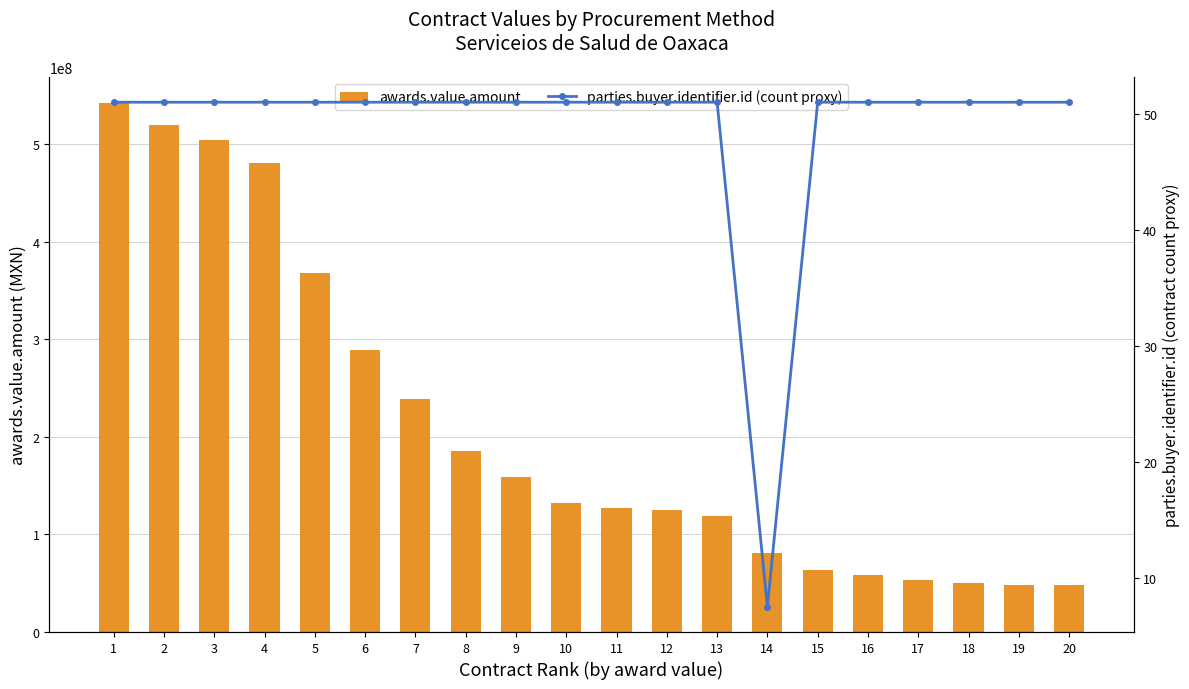

Reading right to left, what are all the values shown in this chart?

awards.value.amount: 20=47762308.1	19=48650353.6	18=49805021.0	17=53078104.7	16=57996909.1	15=63173126.7	14=80991379.3	13=118884312.7	12=125512798.6	11=126707221.8	10=131849345.3	9=159234314.0	8=185875822.6	7=239139403.2	6=288655932.7	5=367790199.4	4=480734127.9	3=504287054.0	2=520174128.0	1=541827480.0
parties.buyer.identifier.id (count proxy): 20=51.0	19=51.0	18=51.0	17=51.0	16=51.0	15=51.0	14=7.5	13=51.0	12=51.0	11=51.0	10=51.0	9=51.0	8=51.0	7=51.0	6=51.0	5=51.0	4=51.0	3=51.0	2=51.0	1=51.0